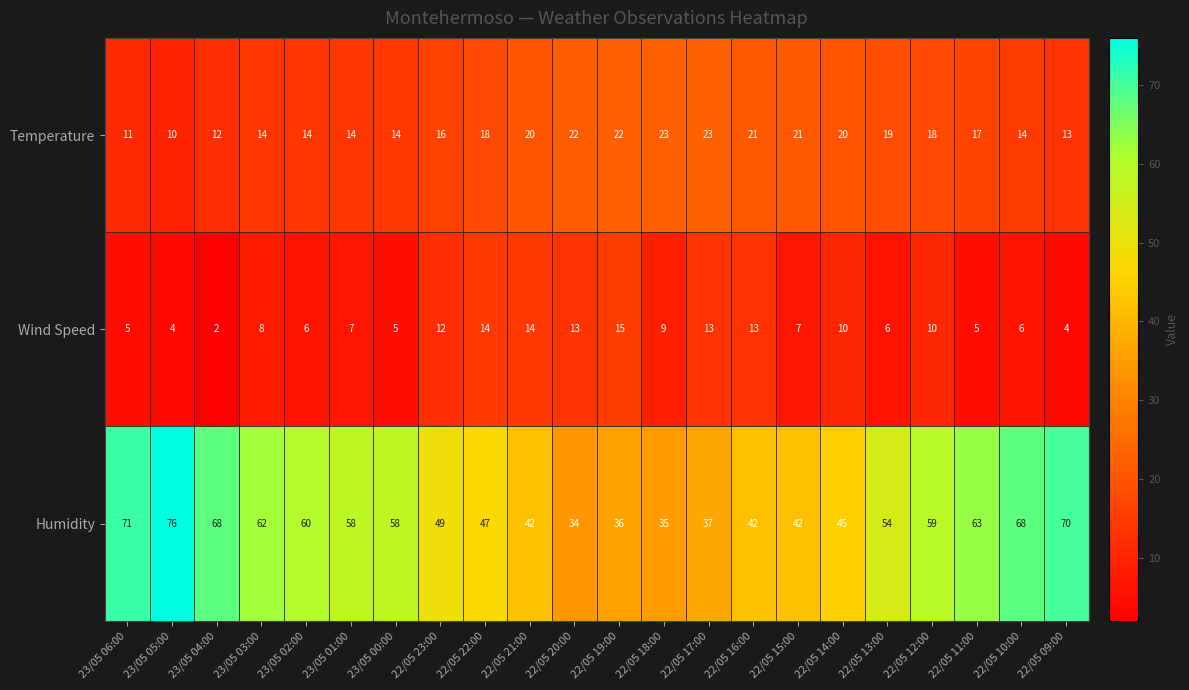

Which series has the largest range (max minus min)?

Humidity